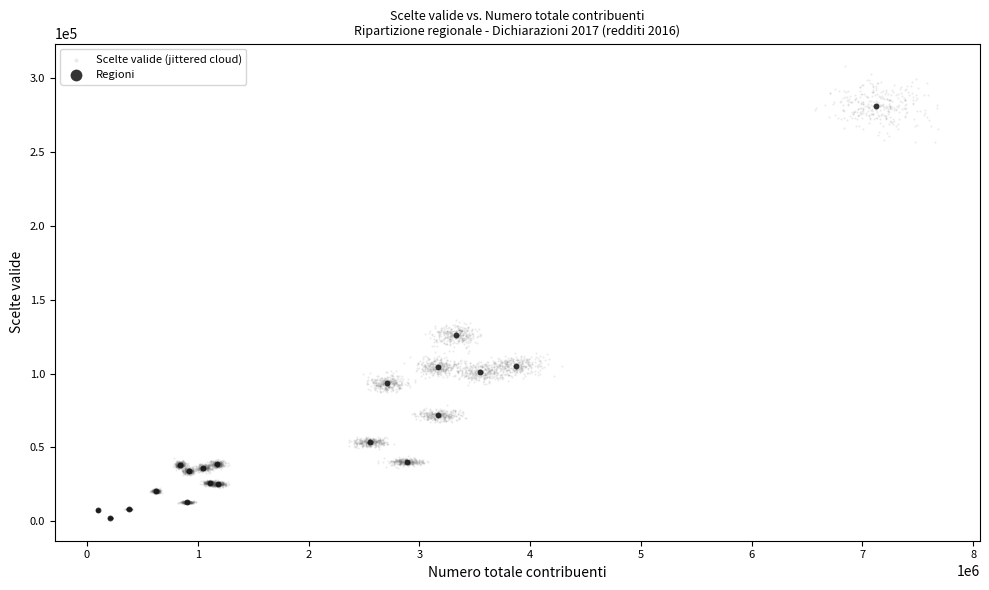

Which series has the widest spread of Y values?

Scelte valide (jittered cloud)